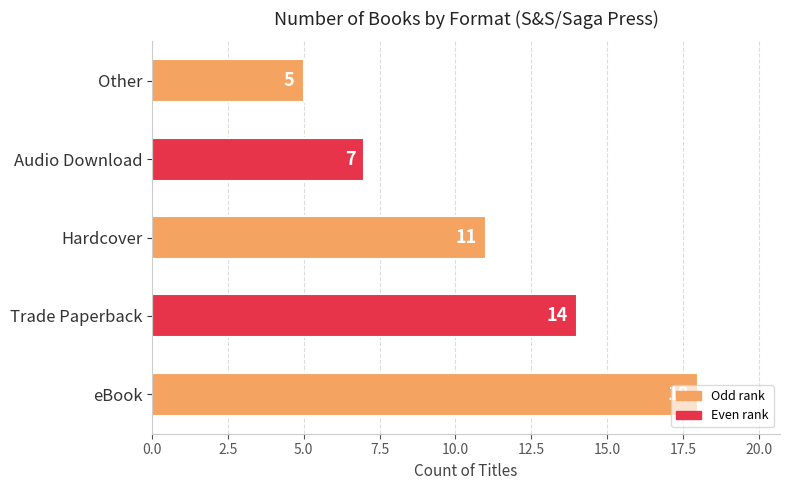

Which category has the highest value across all series?

eBook